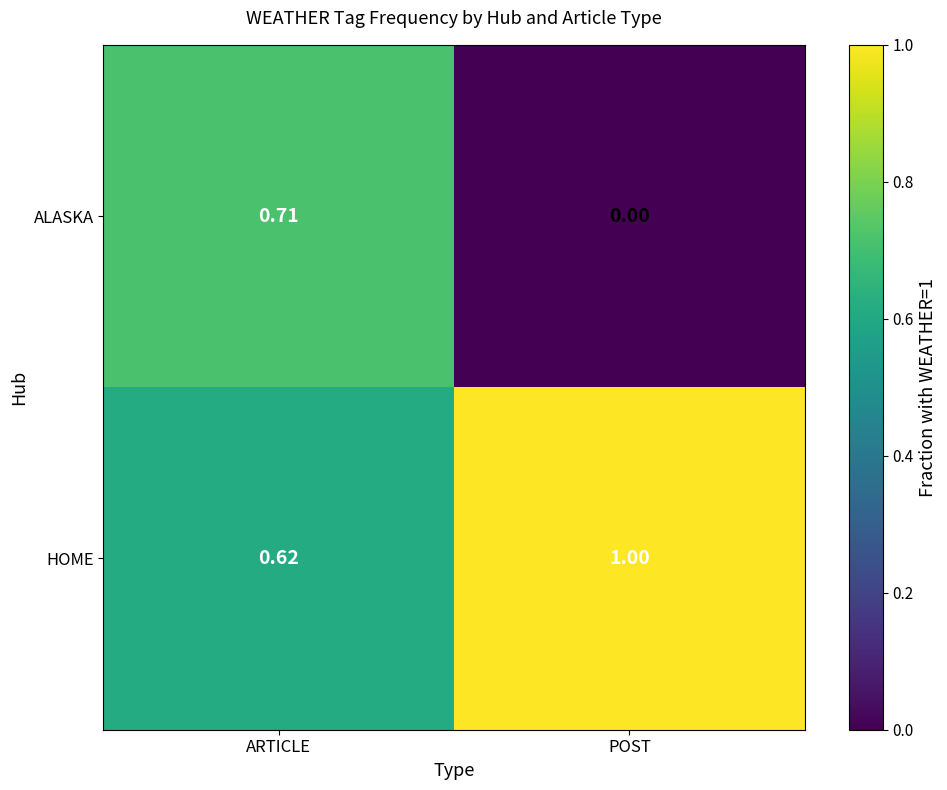

At which category is the sum across all series the highest?

ARTICLE